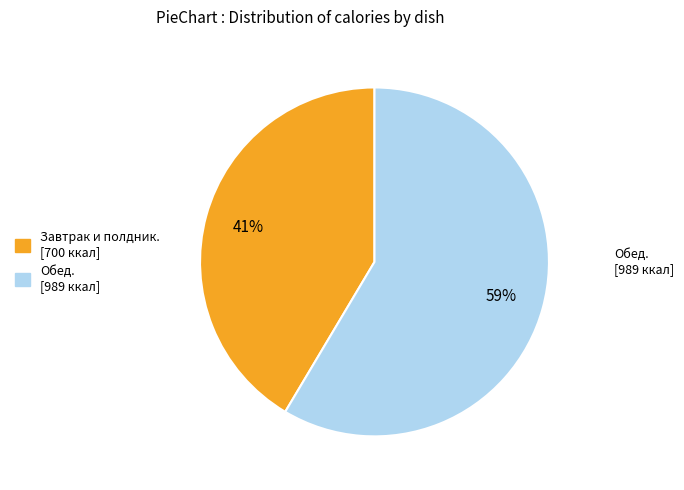

To the nearest percent, what is the average slice percentage?

50%